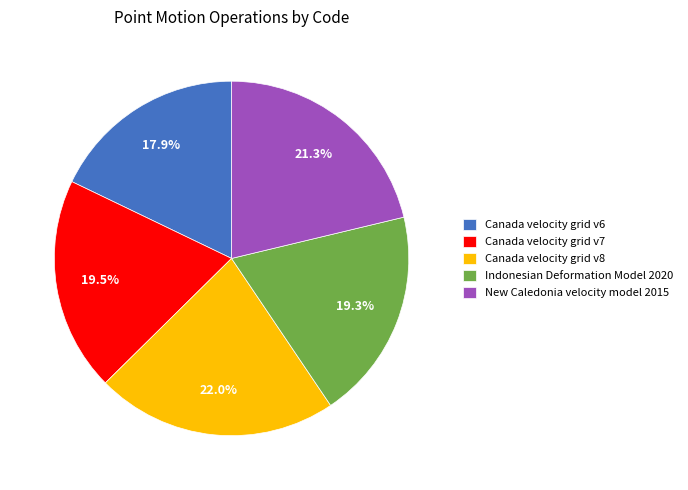

Which slice is the largest?

Canada velocity grid v8